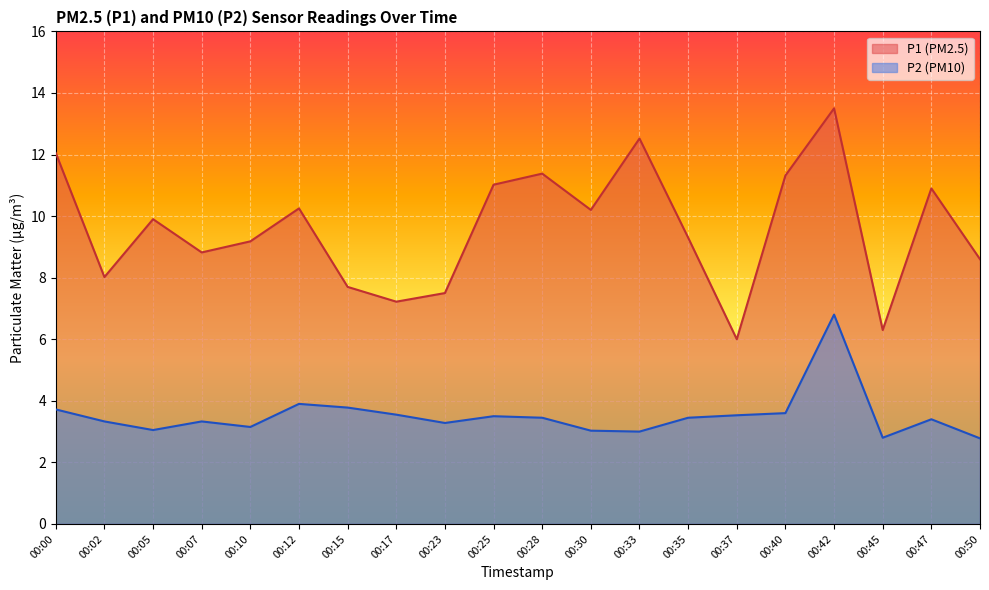

True or false: P1 and P2 cross at least once.

False